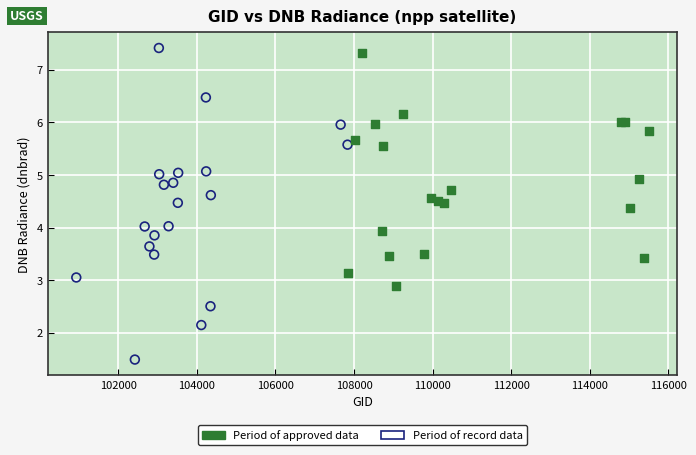

Which series contains the lowest Y value?

Period of record data